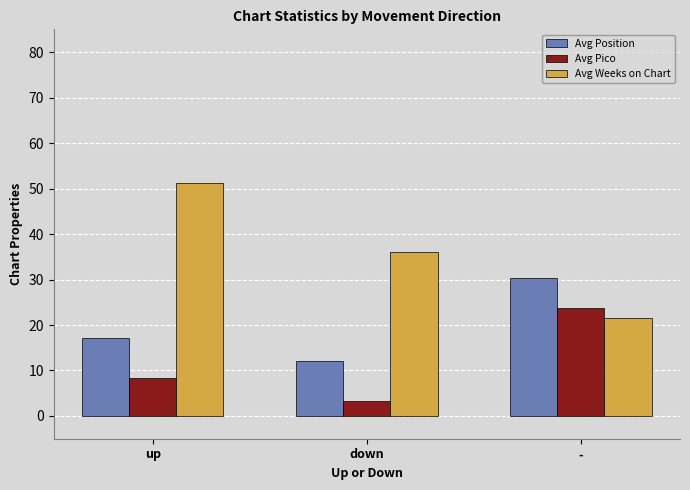

Rank the series by their average value, from highest to lowest.

Avg Weeks on Chart, Avg Position, Avg Pico